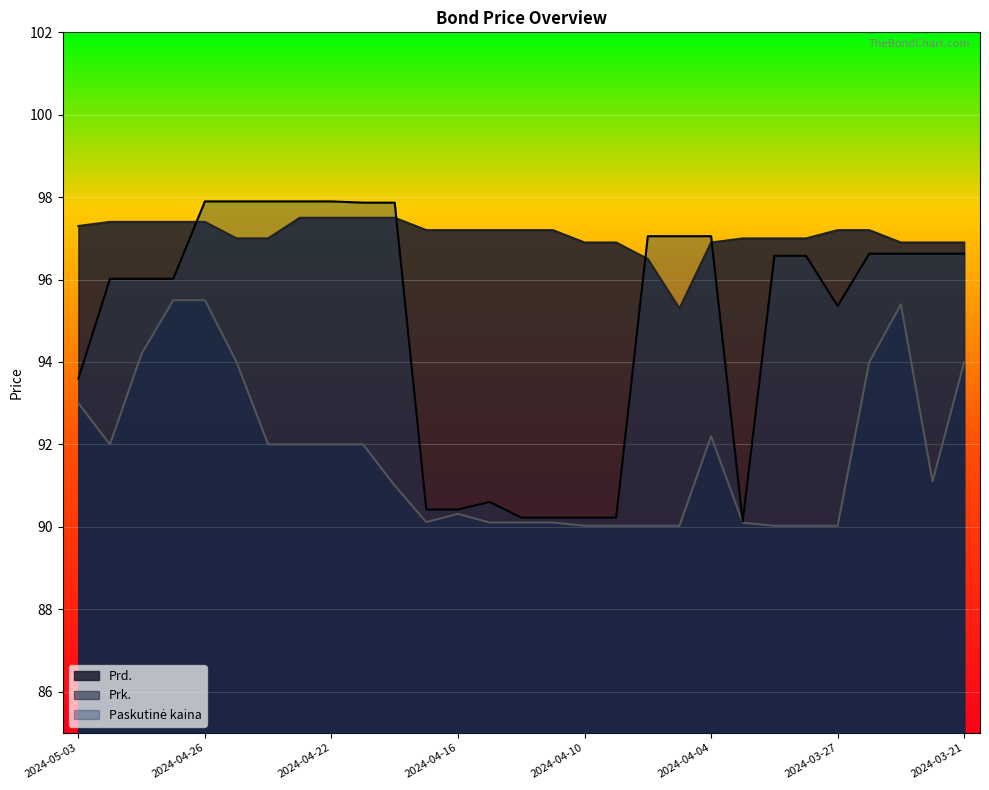

Between 2024-04-15 and 2024-04-26, which is larger?

2024-04-26